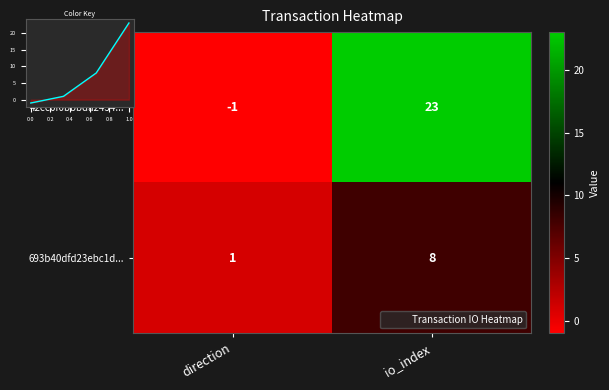

The value of 693b40dfd23ebc1d... at direction is 1. True or false?

True